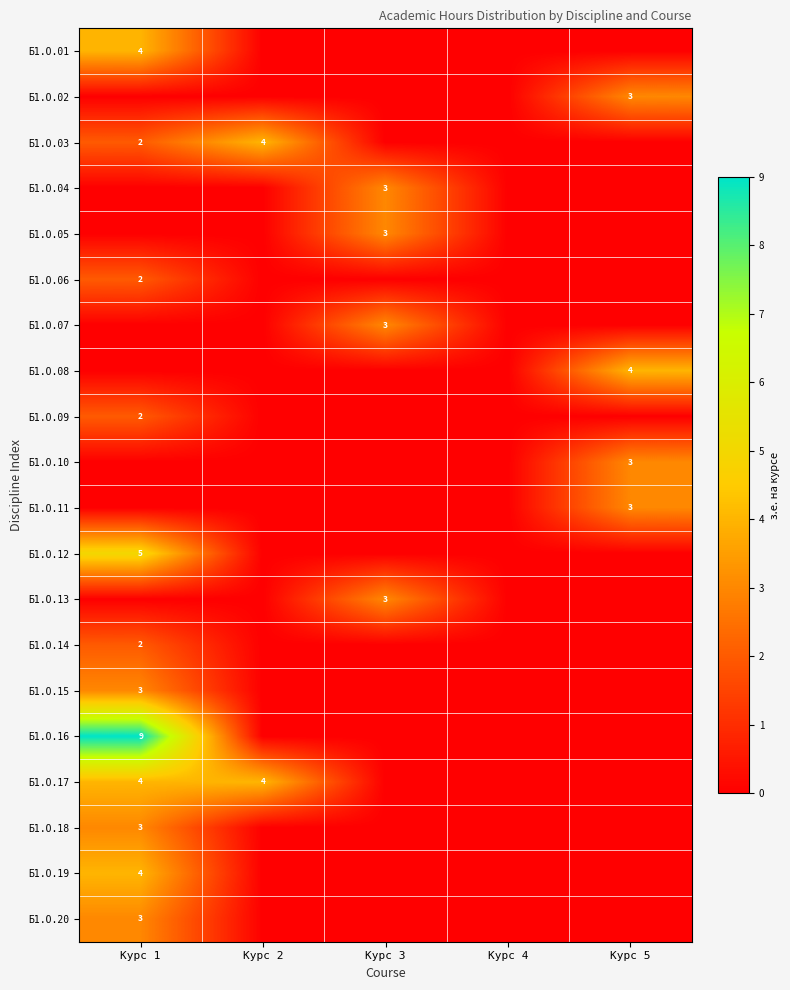

Which category has the lowest value in the Б1.О.02 series?

Курс 1